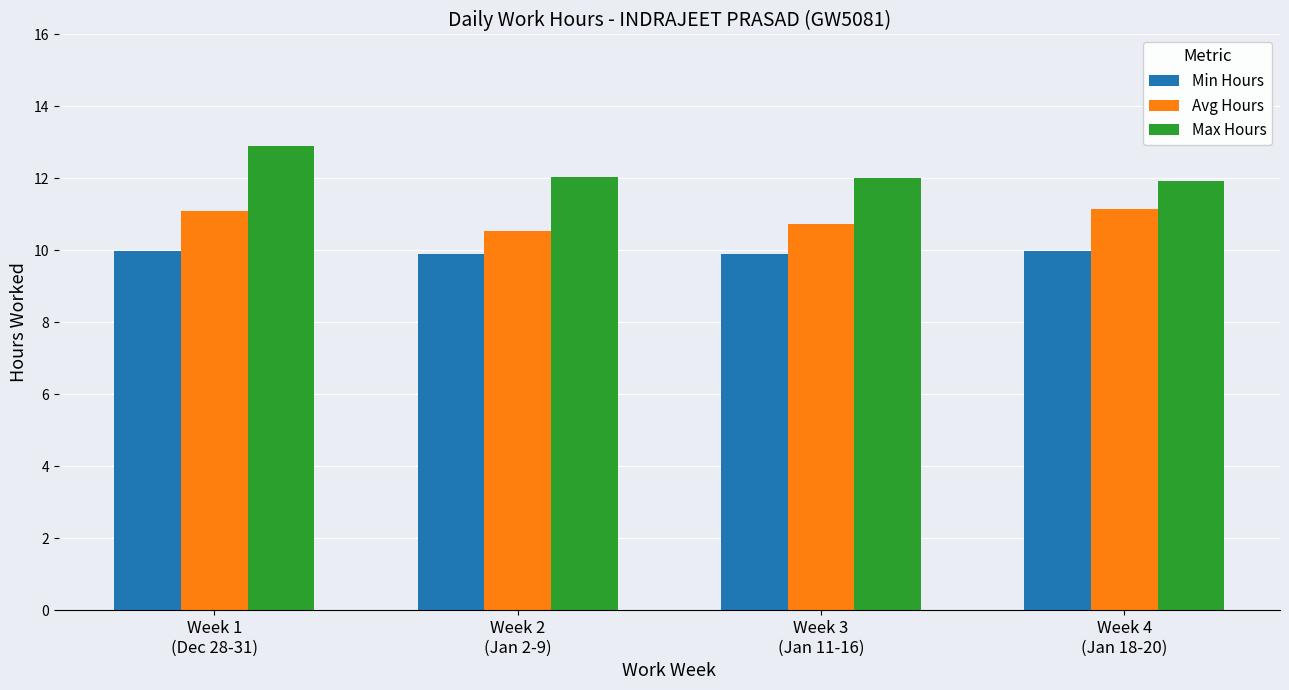

Which series has the largest total across all categories?

Max Hours